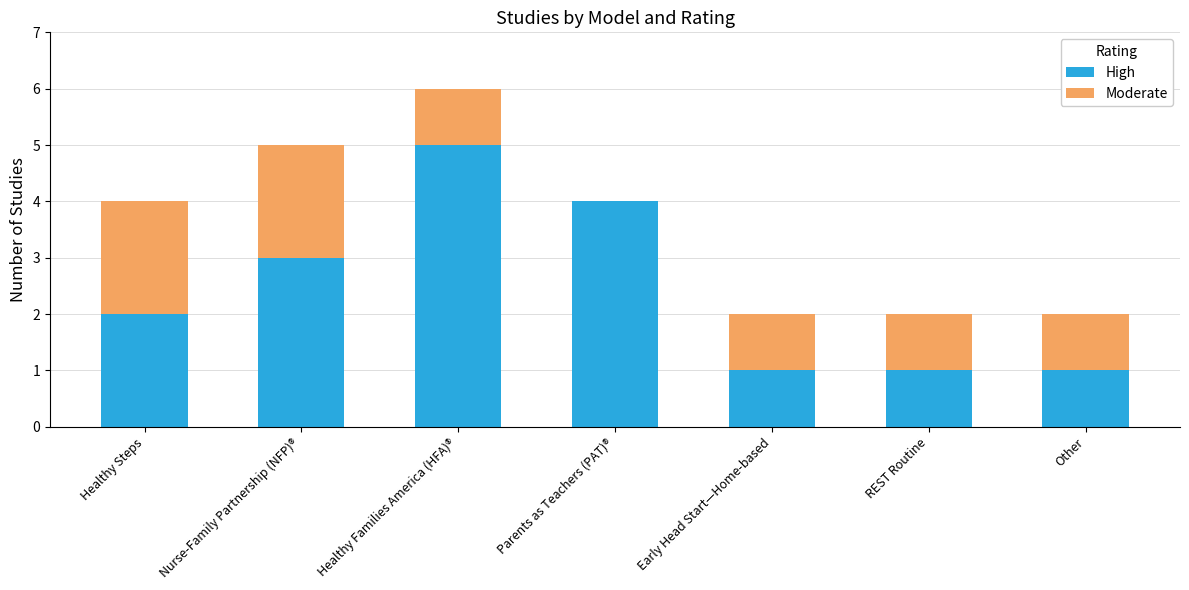

What is the highest value of the High series?

5